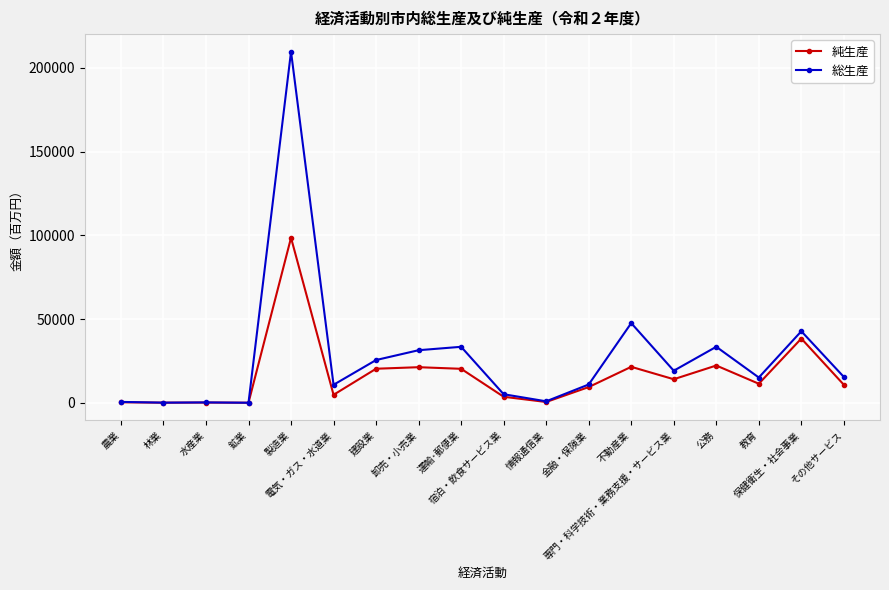

What is the difference between the highest and lowest values at その他サービス?

4673